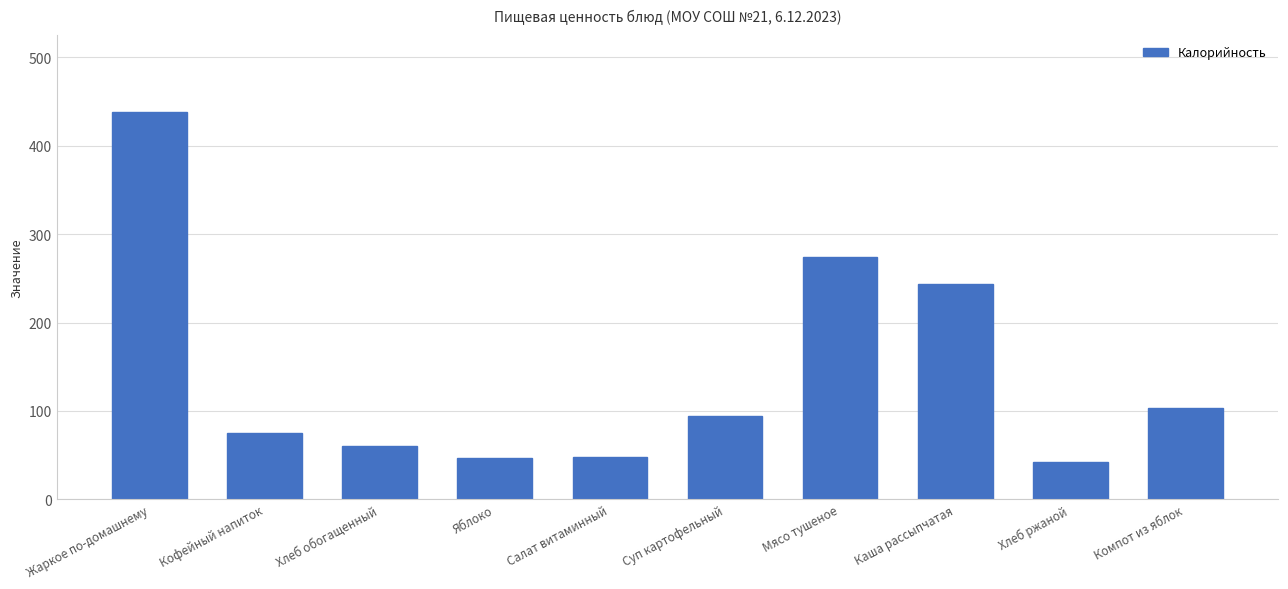

What is the change in value from Жаркое по-домашнему to Хлеб обогащенный?

-377.4